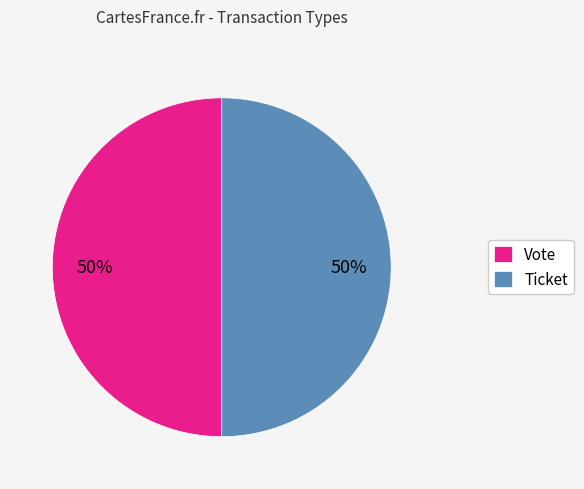

Combined, do Vote and Ticket account for over 50%?

Yes